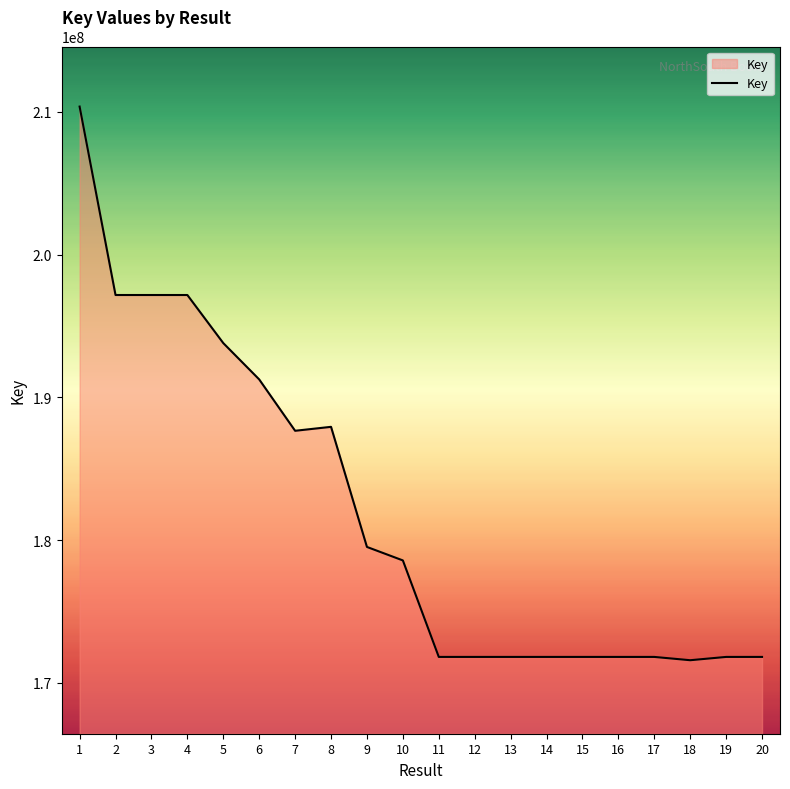

Does the chart have visible grid lines?

No